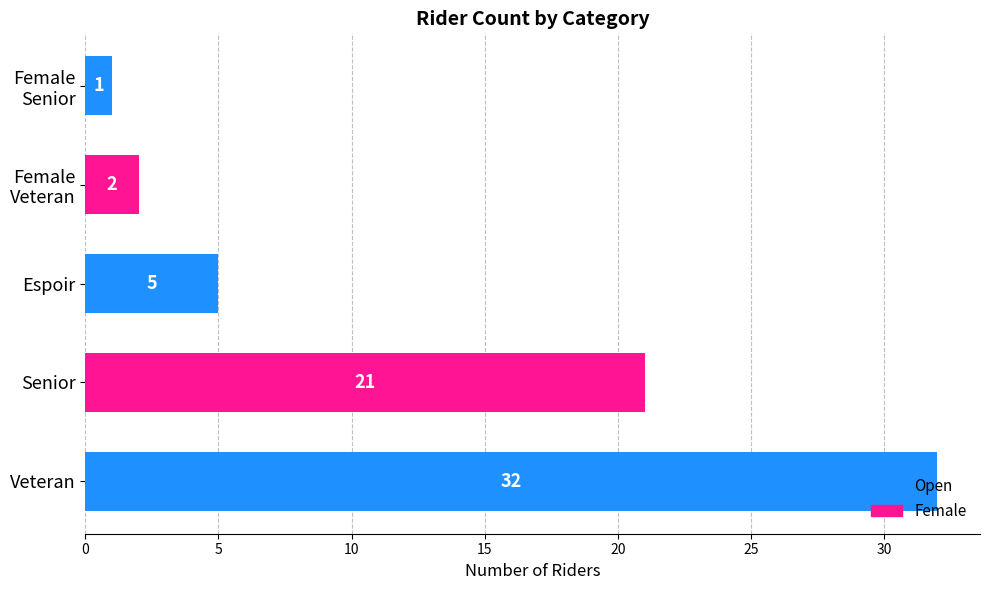

Is it true that the value at Senior is 14?

False